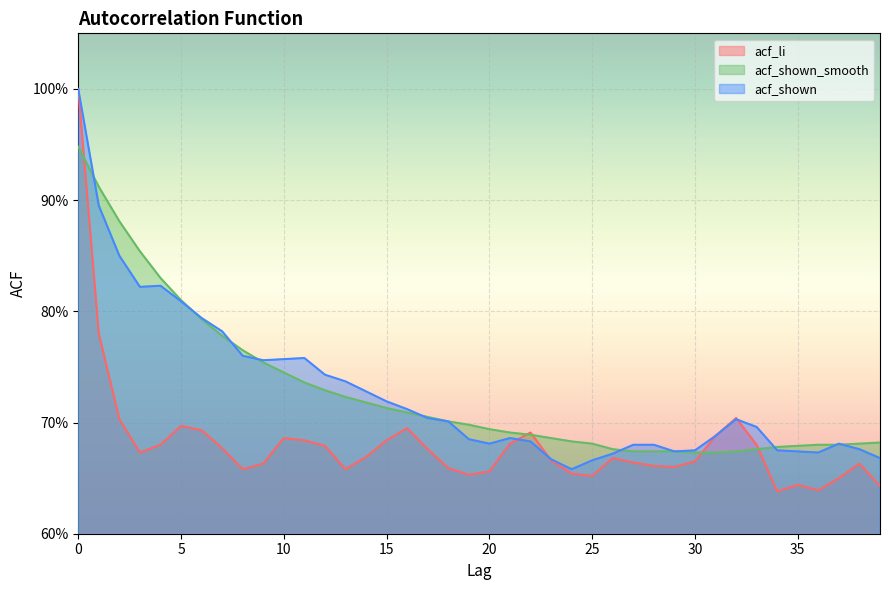

Does the chart display data point markers on the line(s)?

No